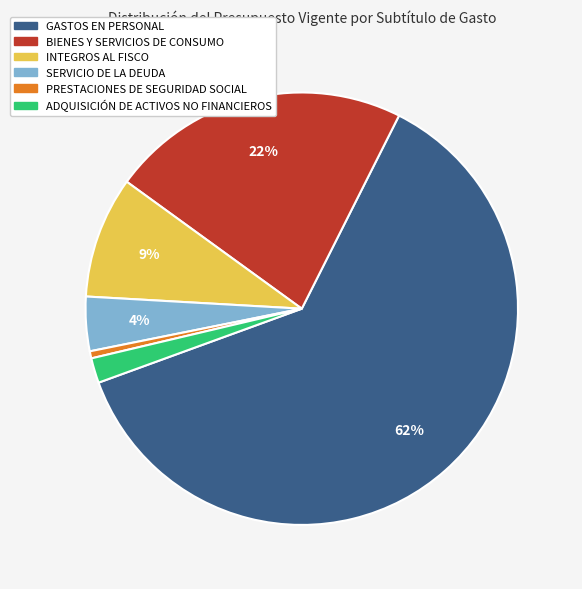

Which slice is the largest?

GASTOS EN PERSONAL